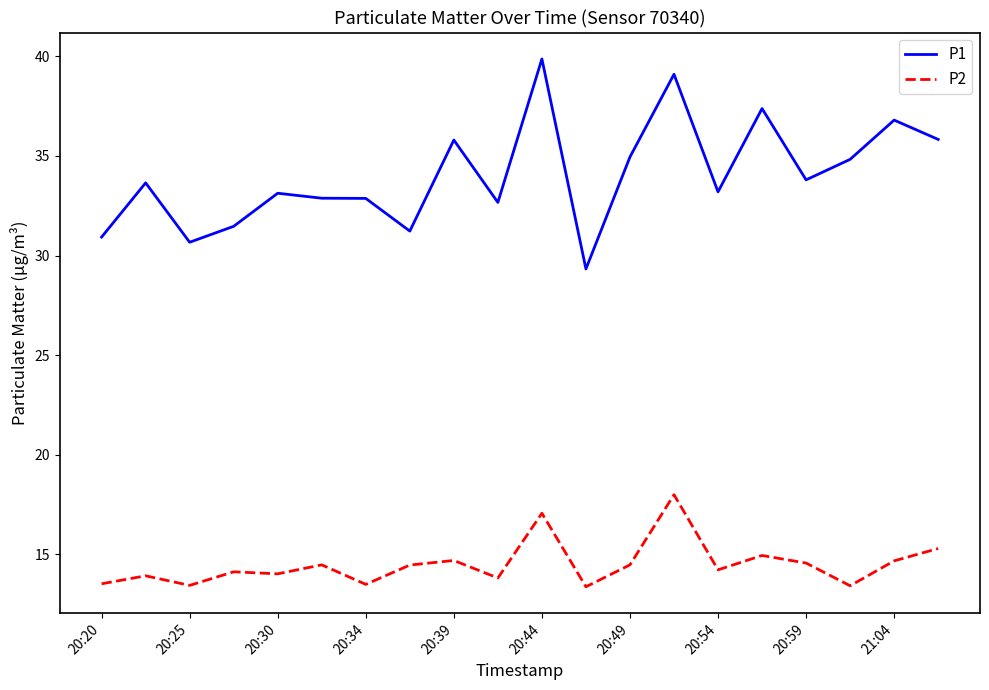

Which series has the largest total across all categories?

P1